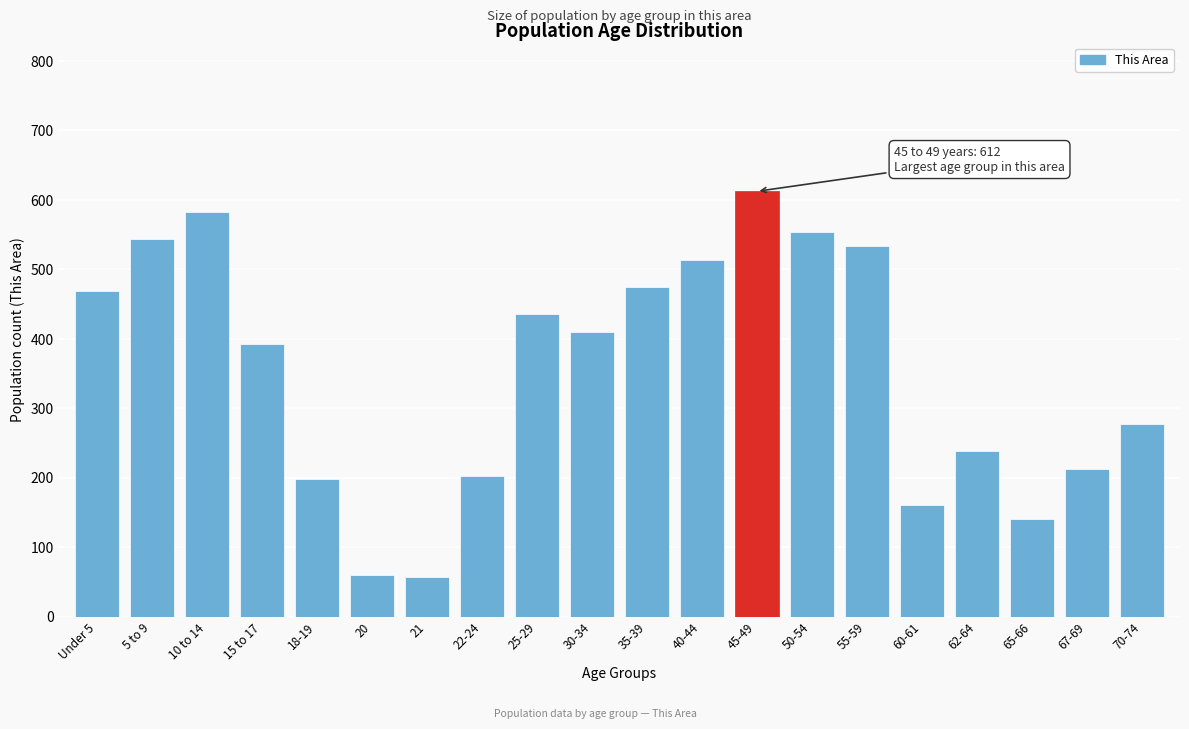

What is the maximum value shown in the chart?

612